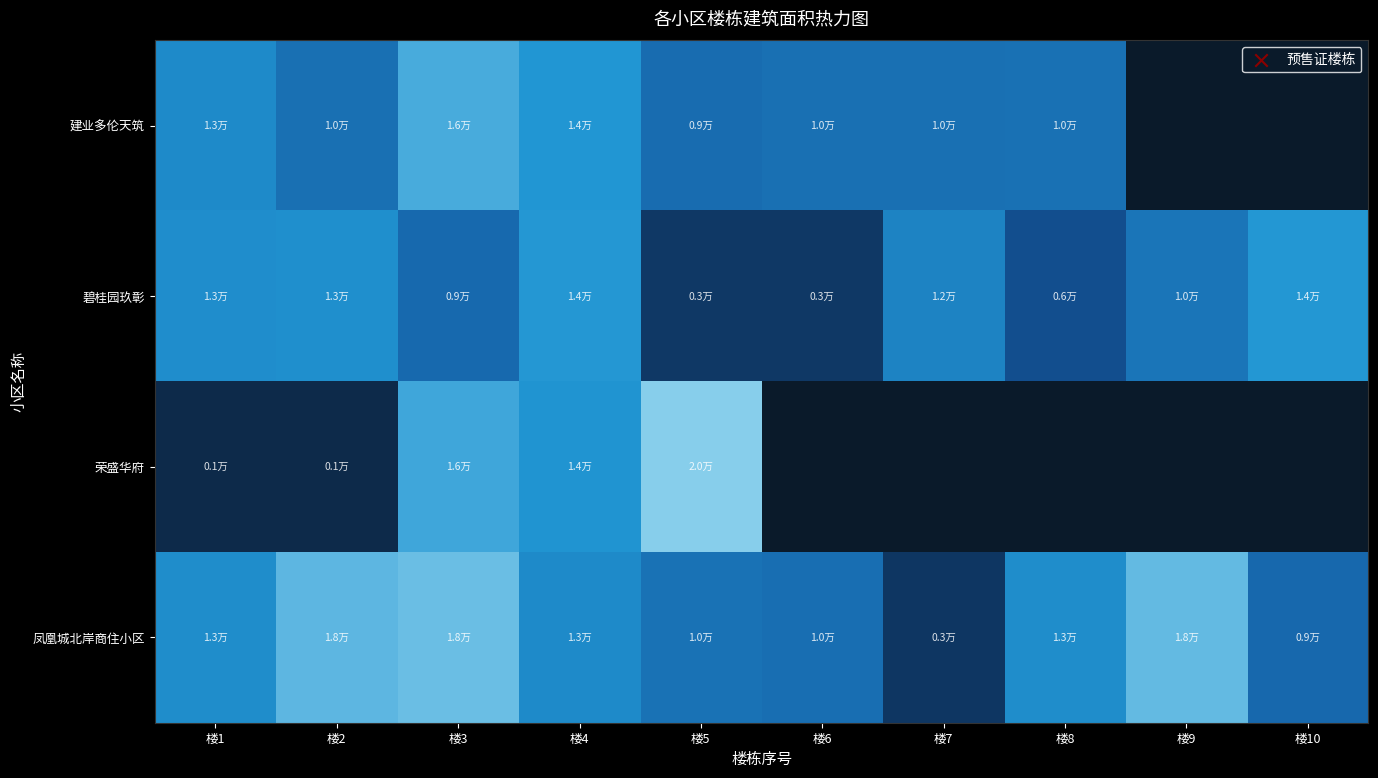

At how many categories does at least one series exceed 1231?

10